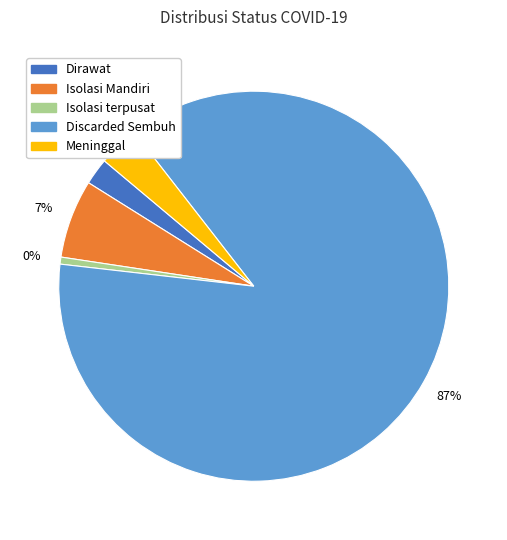

Between Isolasi terpusat and Dirawat, which is larger?

Dirawat